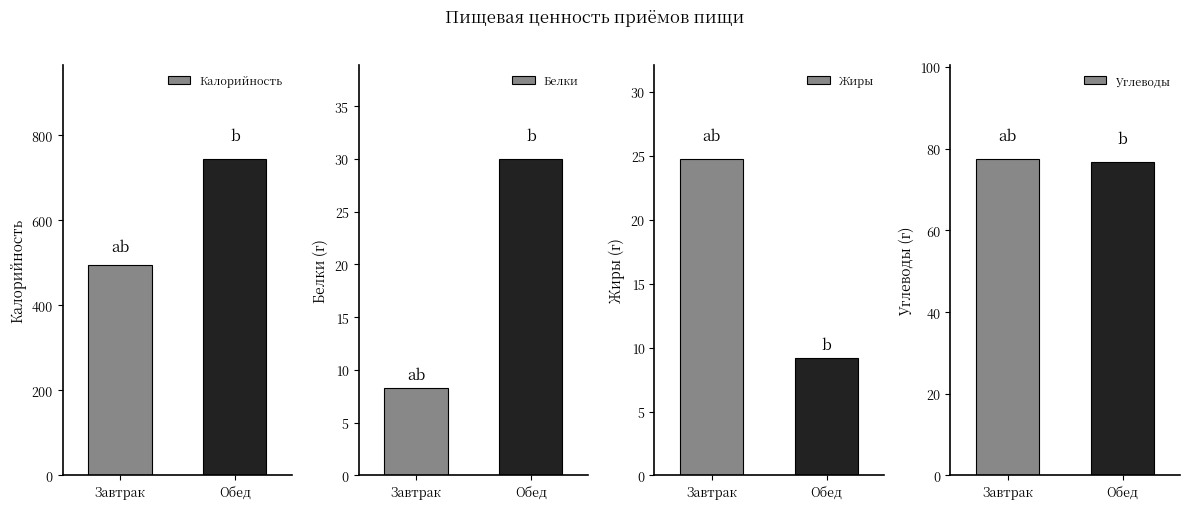

Rank the series by their maximum value, from lowest to highest.

Жиры, Белки, Углеводы, Калорийность